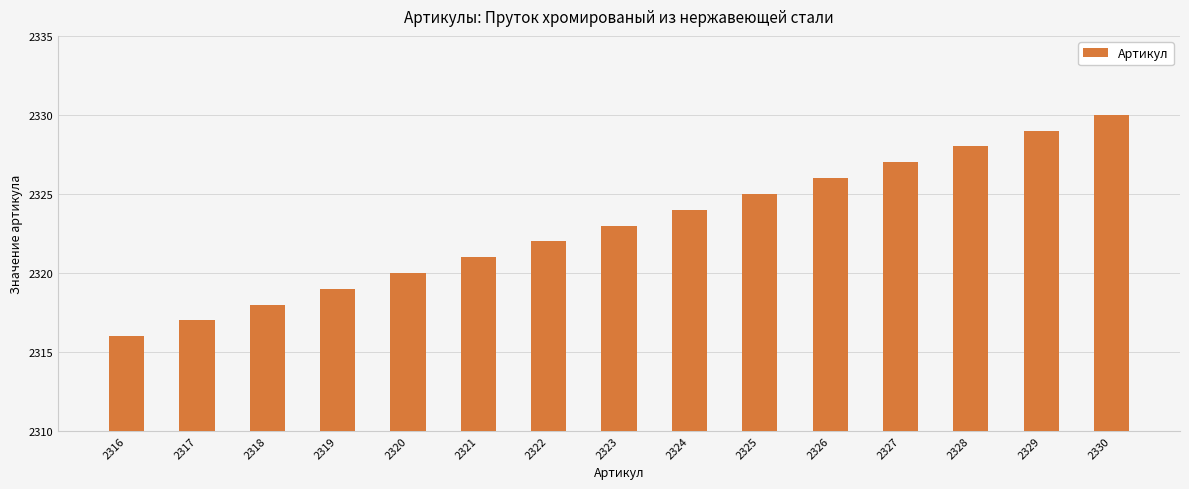

Are the bars horizontal?

No